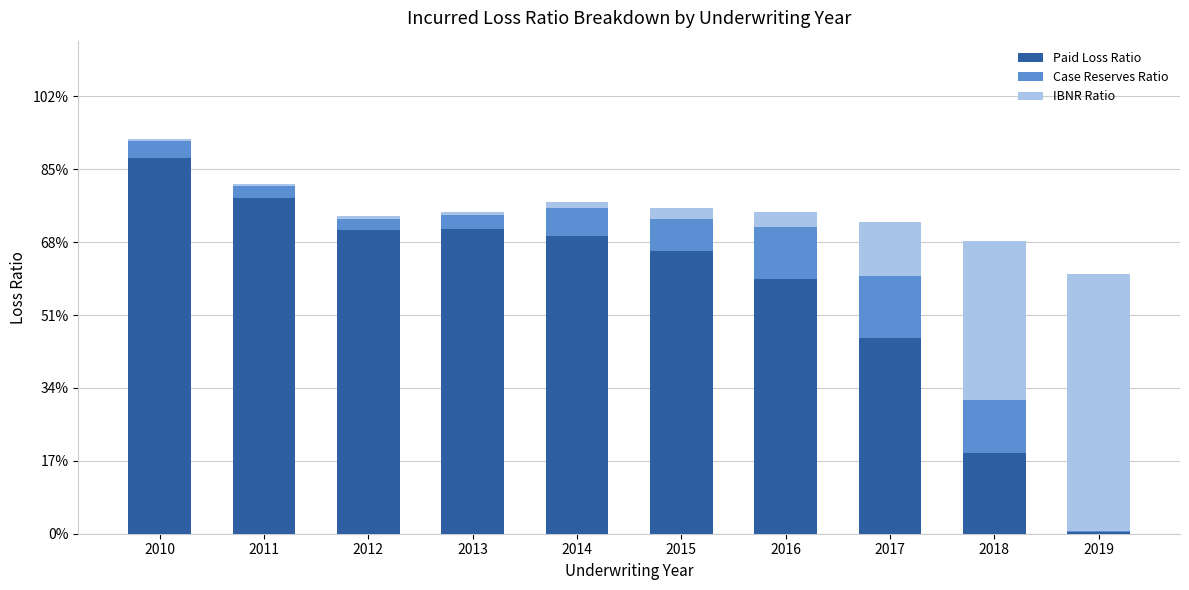

What is the maximum value for Paid Loss Ratio?

0.9